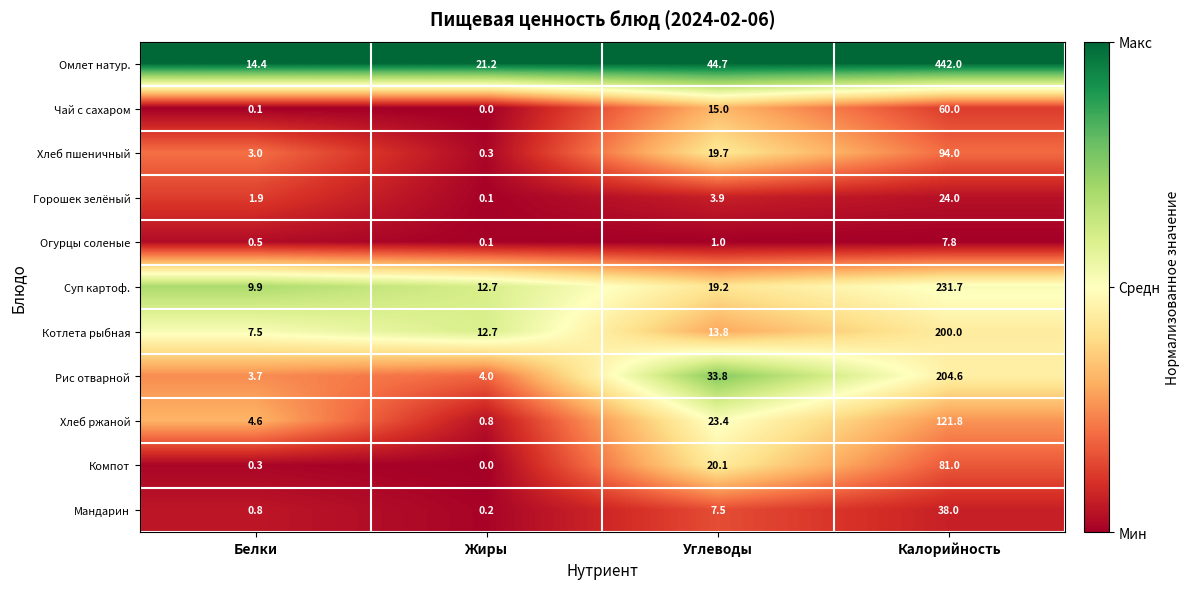

Which series has the largest total across all categories?

Омлет натур.